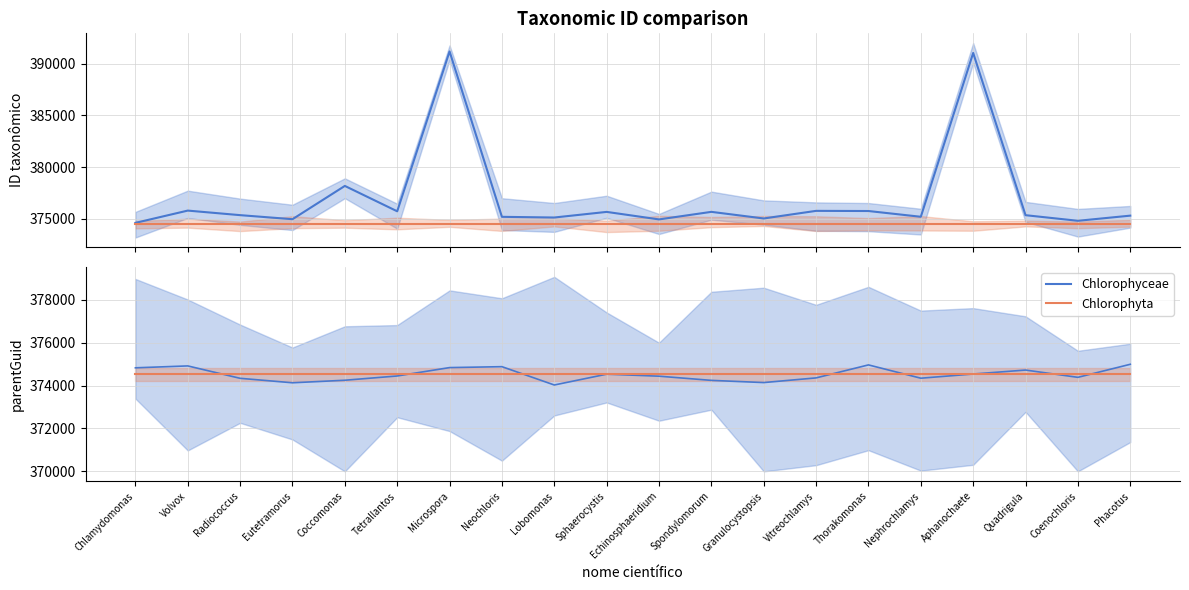

True or false: Chlorophyta and Chlorophyceae cross at least once.

True